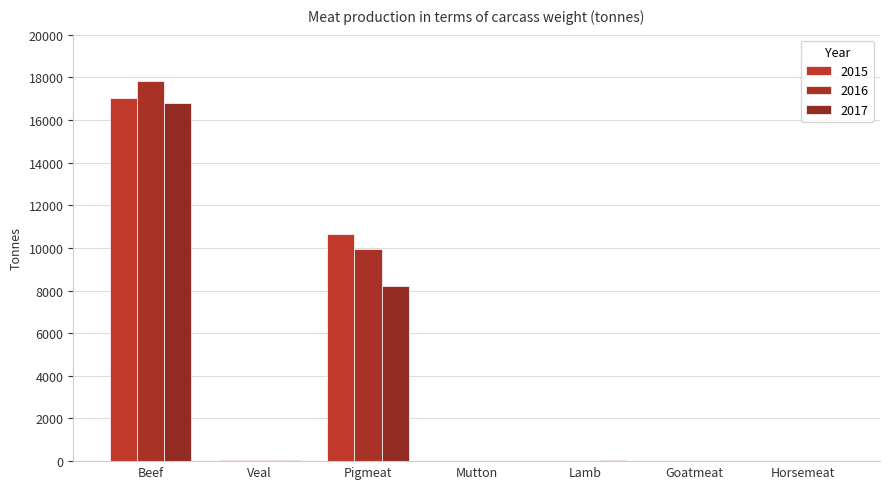

How many data points does each series have?

7